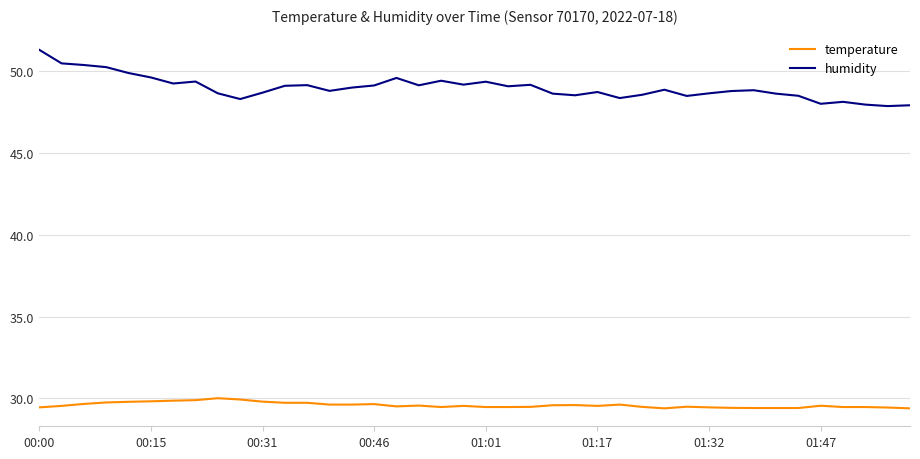

What is the average value of the humidity series?

49.0